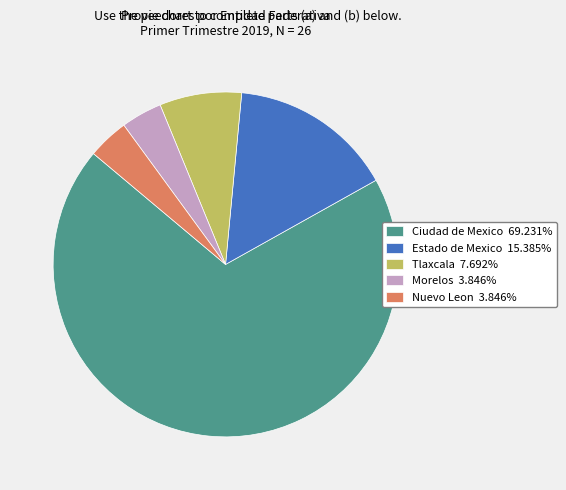

Do Morelos 3.846% and Tlaxcala 7.692% together represent more than half of the pie?

No